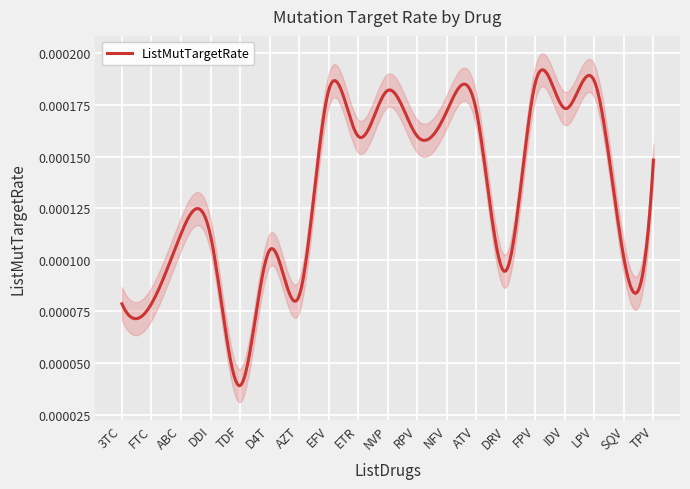

What position from the left is NFV?

12